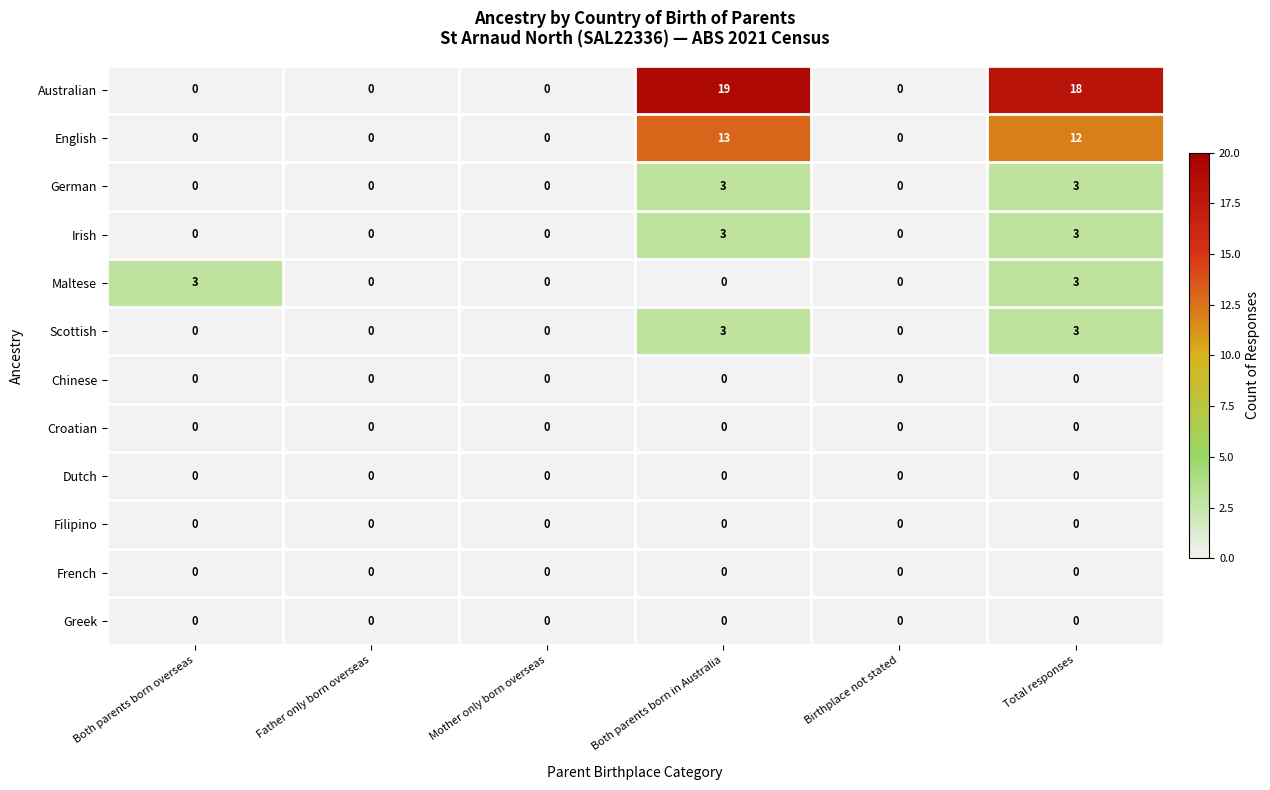

The Dutch series shows 0 at Both parents born in Australia. True or false?

True